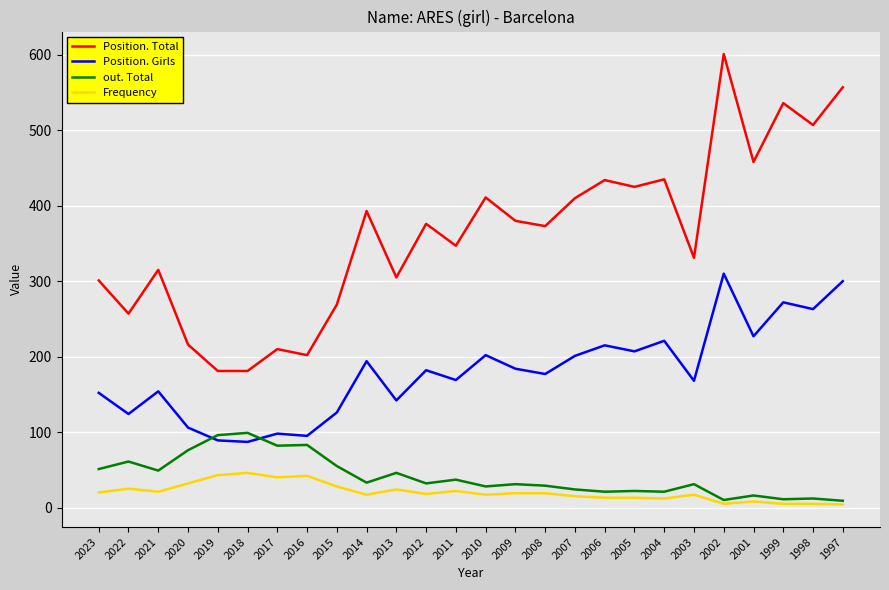

The Frequency series shows 5 at 2002. True or false?

True